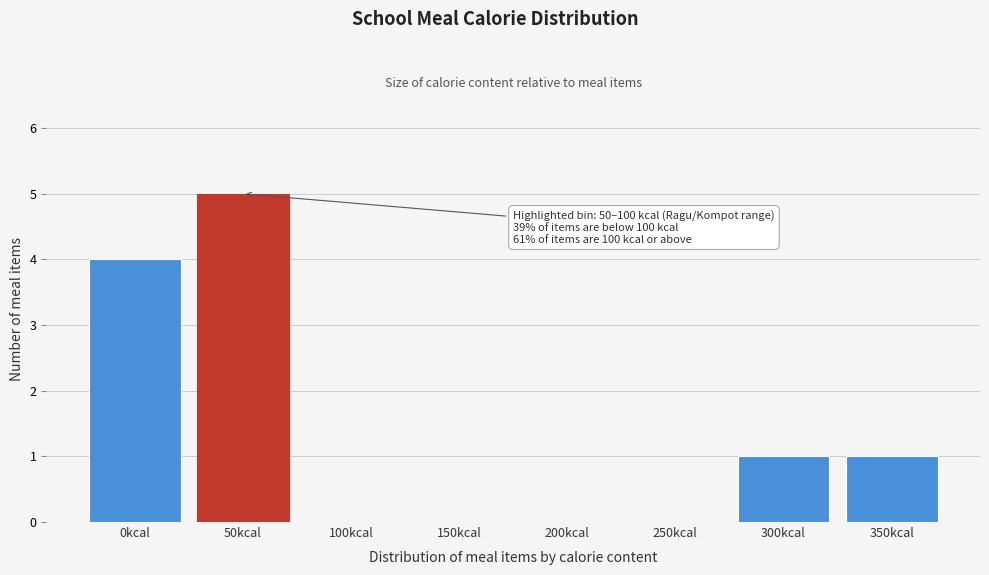

Reading left to right, list all the values displayed in this chart.

0kcal=4	50kcal=5	100kcal=0	150kcal=0	200kcal=0	250kcal=0	300kcal=1	350kcal=1